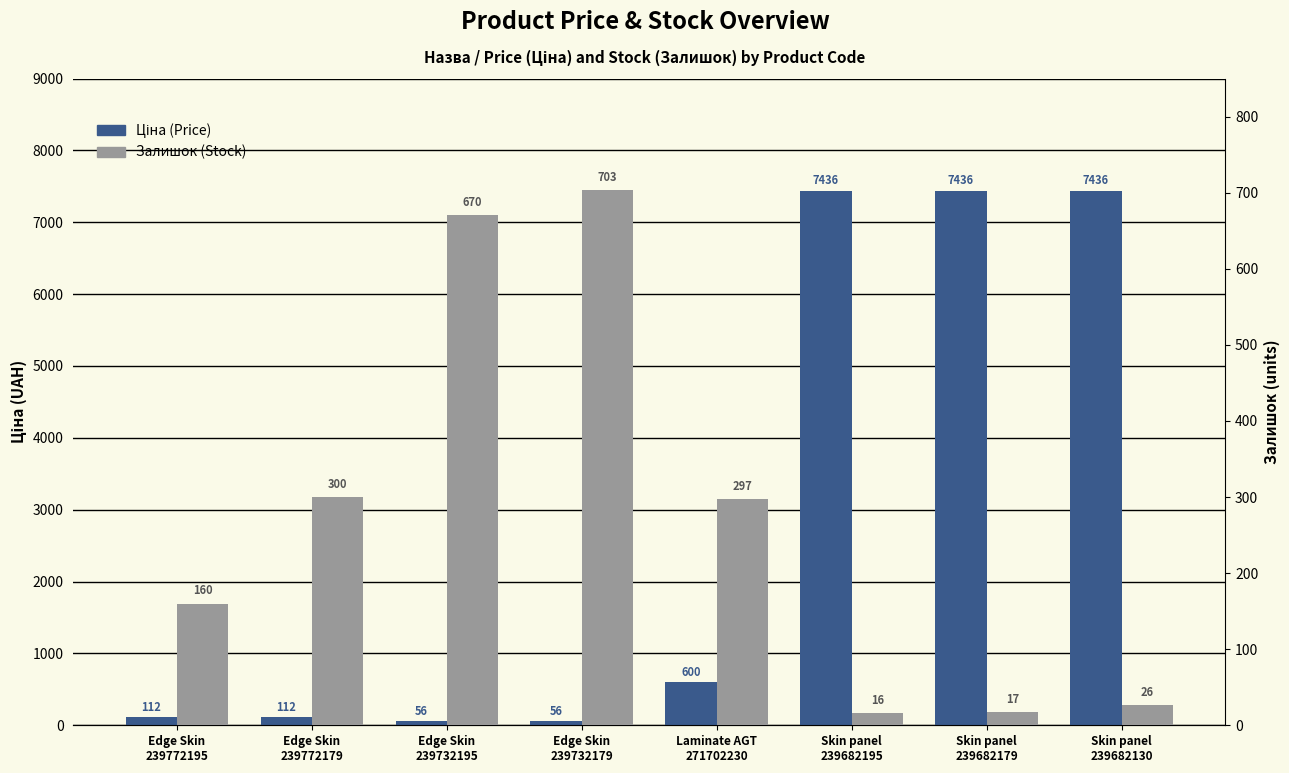

What is the sum of the Ціна values at Skin panel
239682130 and Edge Skin
239732195?

7492.0